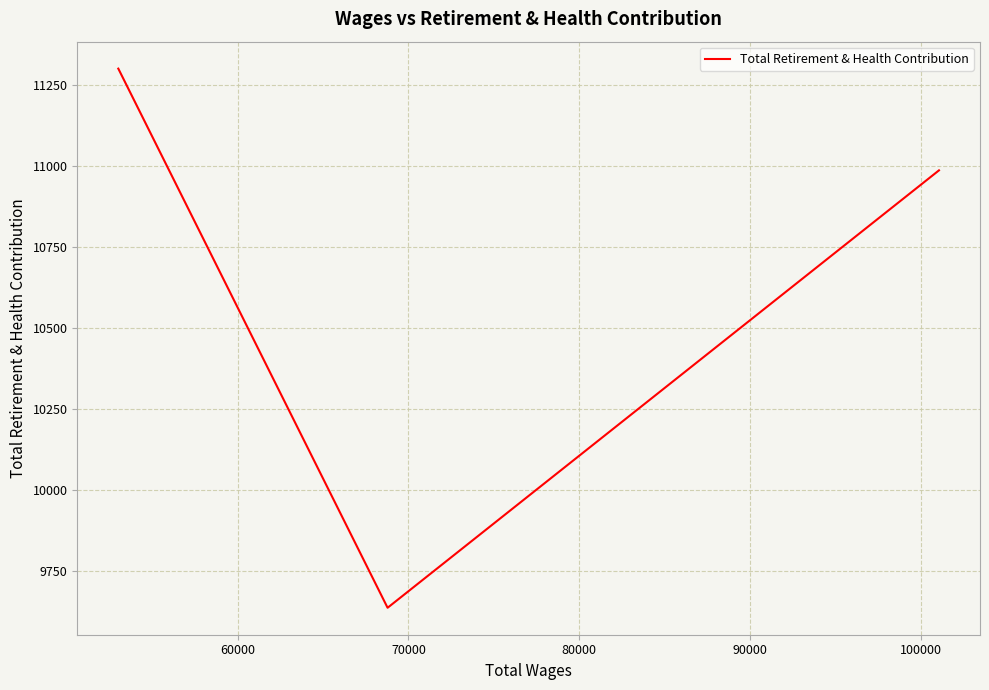

Is it true that the value at 70000 is 16438?

False